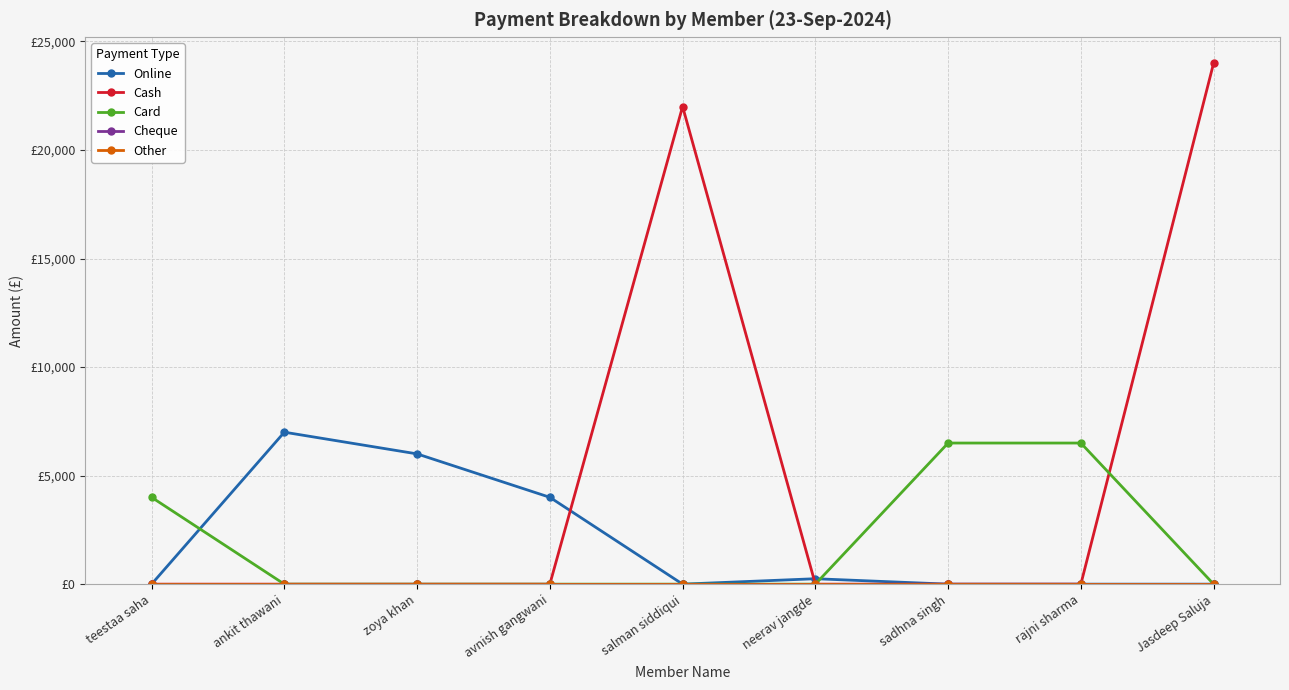

At which label is Cash closest to 12000?

salman siddiqui